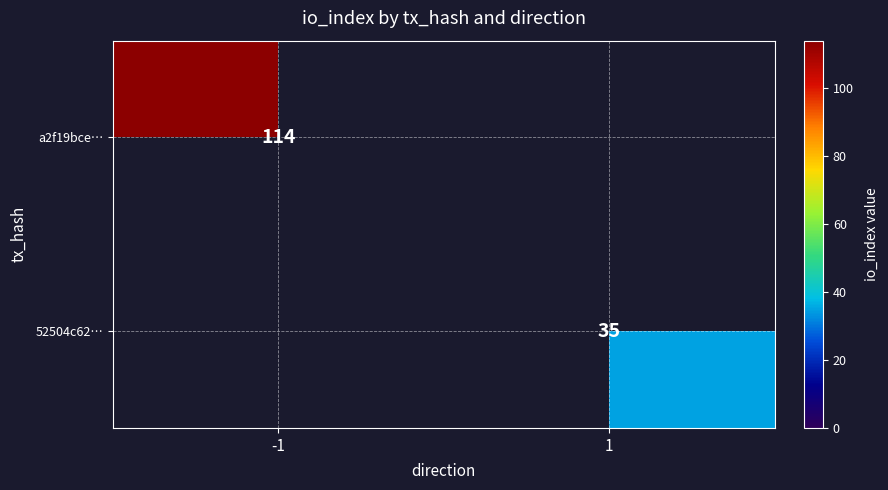

True or false: a2f19bce… has a value of 156 at -1.

False